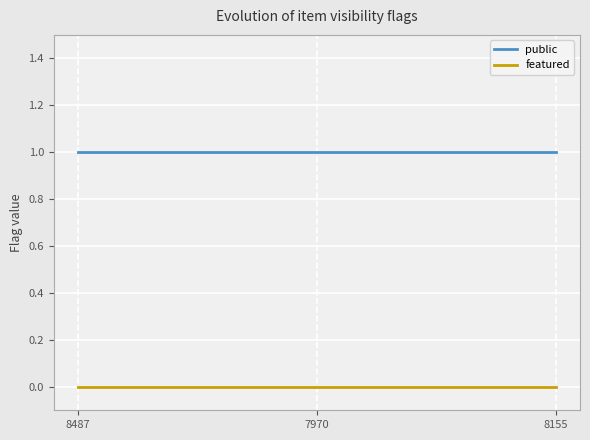

What position from the left is 7970?

2